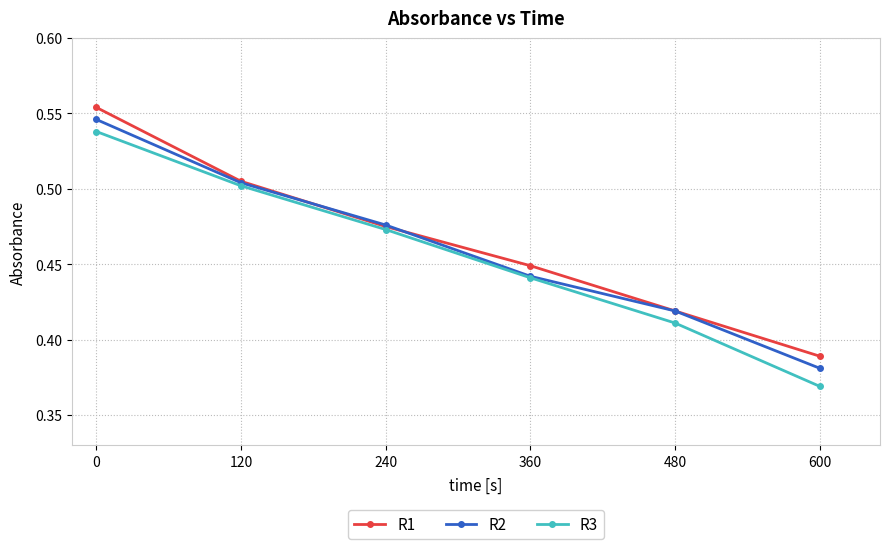

What is the difference between the second highest and minimum values in the R3 series?

0.1